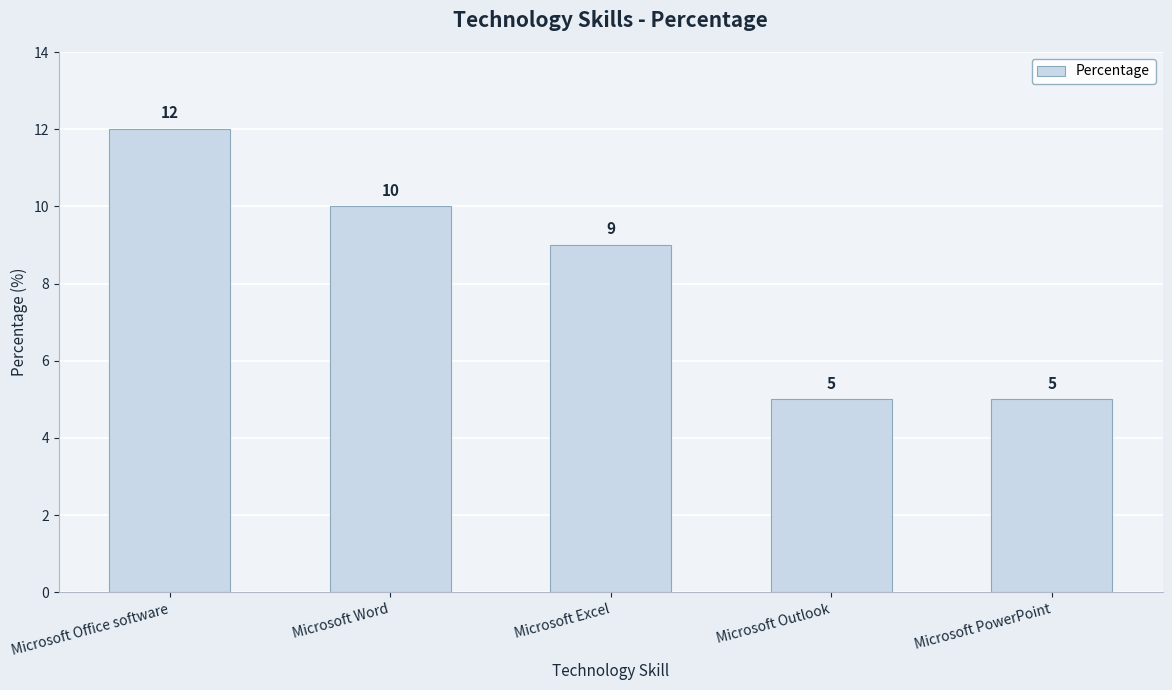

What is the ratio of the value at Microsoft PowerPoint to the value at Microsoft Outlook?

1.0